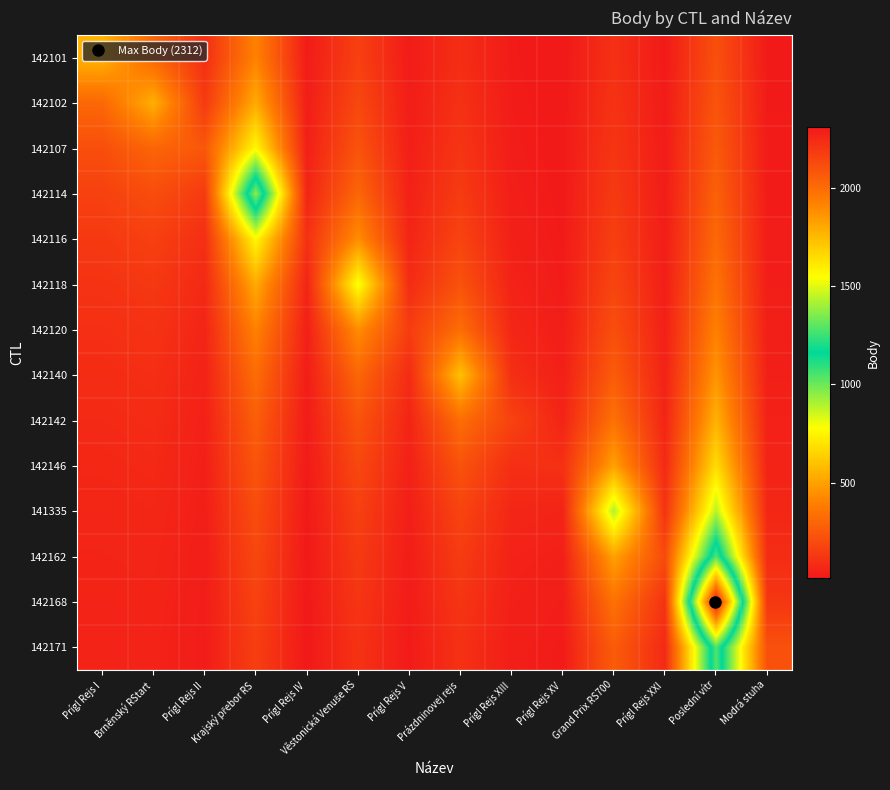

Rank the series at Prígl Rejs XXI from lowest to highest value.

142101, 142102, 142107, 142114, 142116, 142118, 142120, 142140, 142142, 142146, 142171, 141335, 142168, 142162